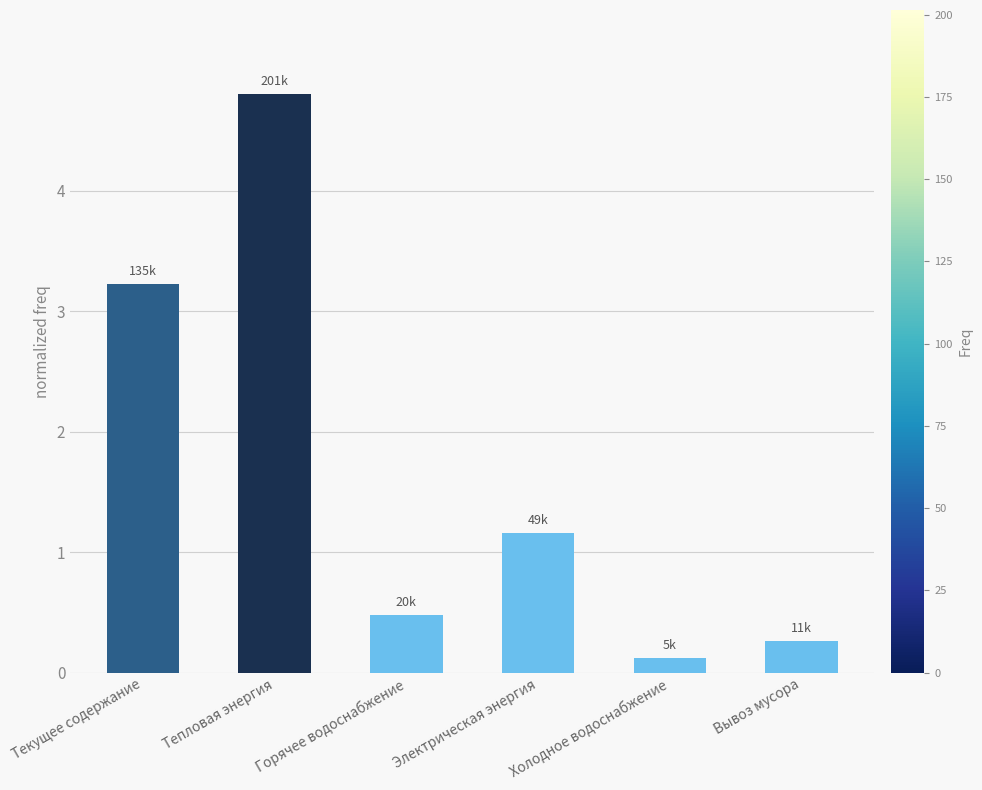

Reading left to right, transcribe all the data shown in this chart.

3.2	4.8	0.5	1.2	0.1	0.3